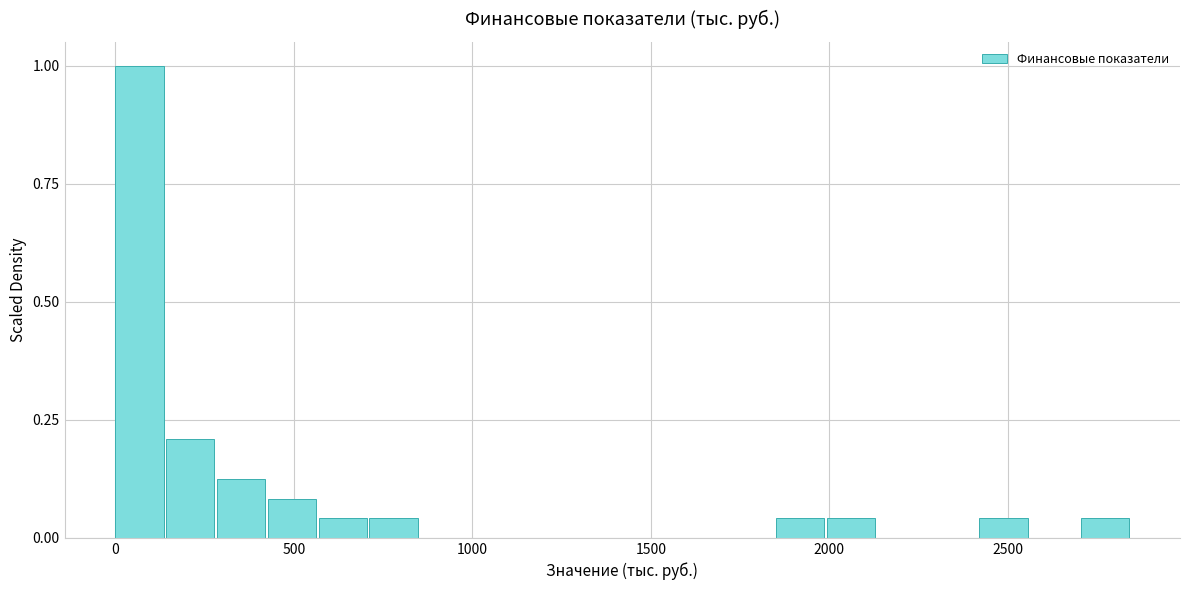

Around what value on the x-axis is the tallest bar? Give the approximate position of its centre, as read against the axis.

50